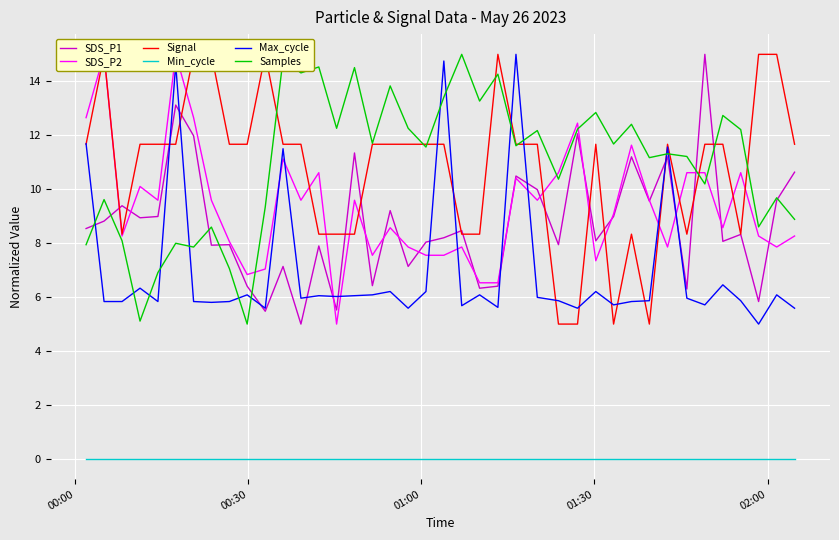

What is the minimum value for Samples?

5.0